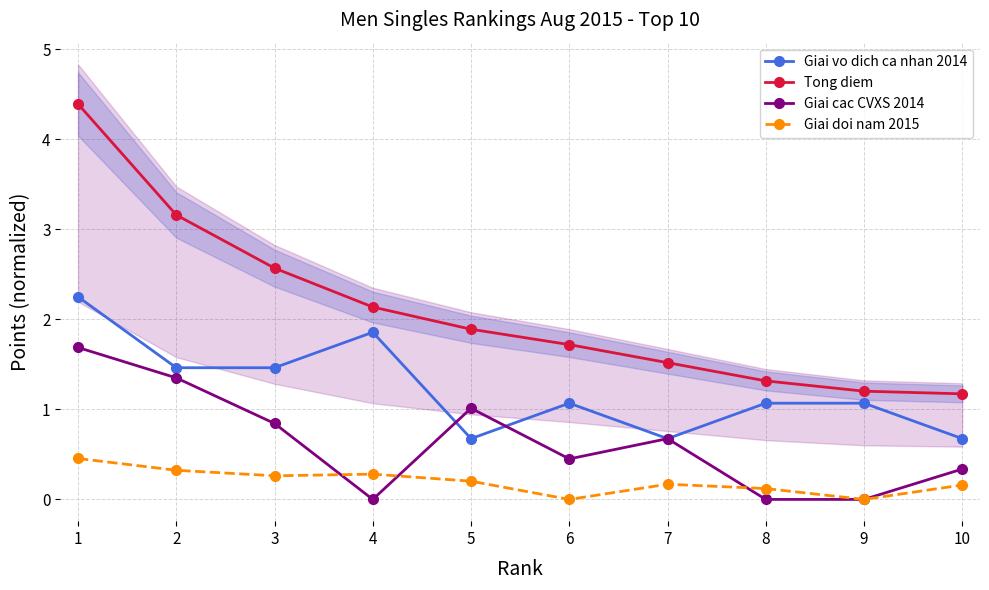

Reading left to right, transcribe all the data shown in this chart.

Giai vo dich ca nhan 2014: 1=2.2	2=1.5	3=1.5	4=1.9	5=0.7	6=1.1	7=0.7	8=1.1	9=1.1	10=0.7
Tong diem: 1=4.4	2=3.2	3=2.6	4=2.1	5=1.9	6=1.7	7=1.5	8=1.3	9=1.2	10=1.2
Giai cac CVXS 2014: 1=1.7	2=1.3	3=0.8	4=0.0	5=1.0	6=0.5	7=0.7	8=0.0	9=0.0	10=0.3
Giai doi nam 2015: 1=0.5	2=0.3	3=0.3	4=0.3	5=0.2	6=0.0	7=0.2	8=0.1	9=0.0	10=0.2